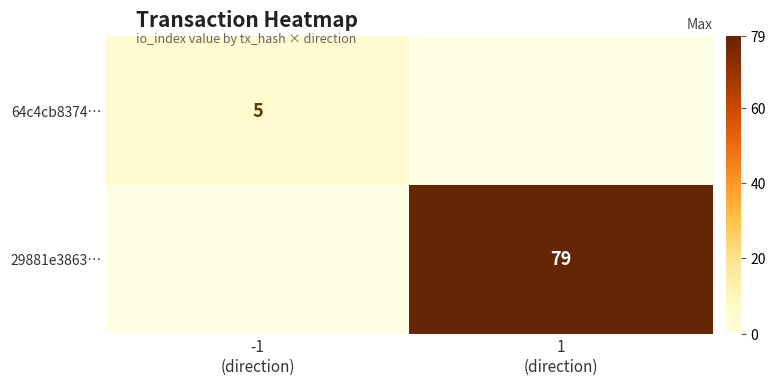

What is the difference between the maximum and minimum values in the 64c4cb8374… series?

5